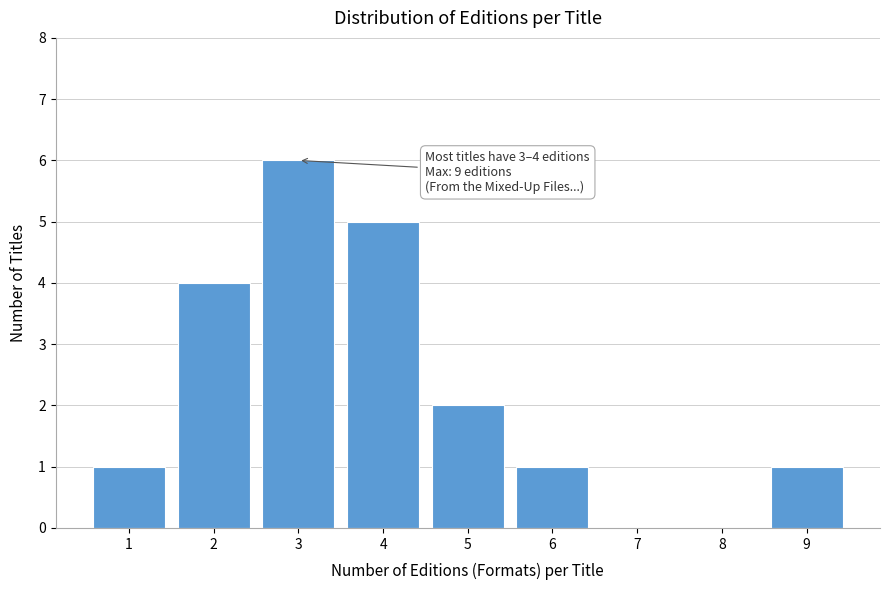

Reading left to right, list all the values displayed in this chart.

1=1	2=4	3=6	4=5	5=2	6=1	7=0	8=0	9=1